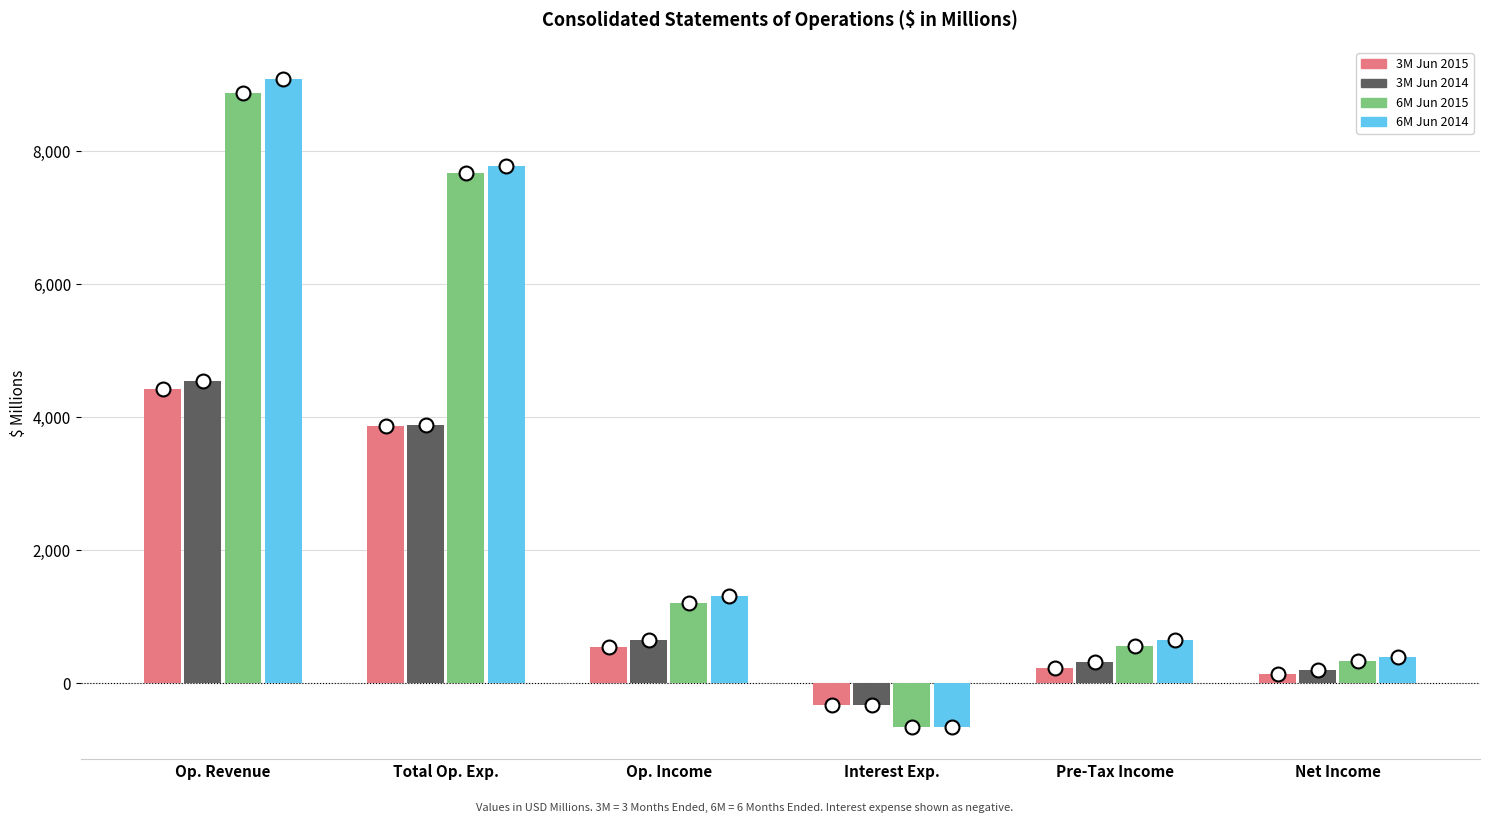

How many bars are there in each group?

4